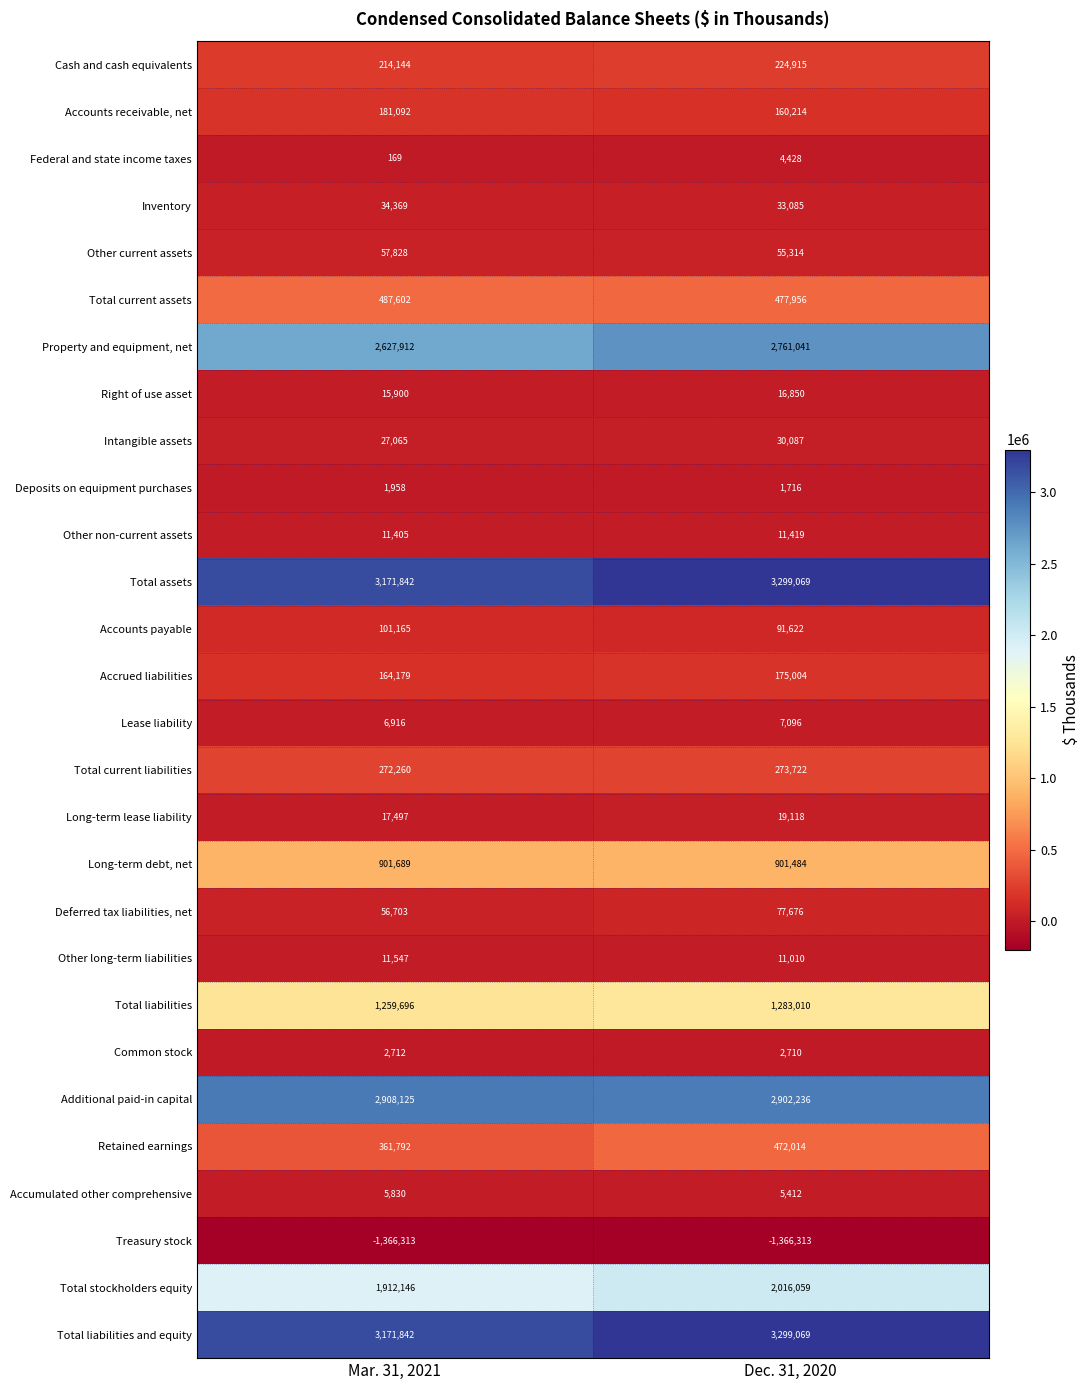

Where is Retained earnings nearest to the value 416903?

Mar. 31, 2021